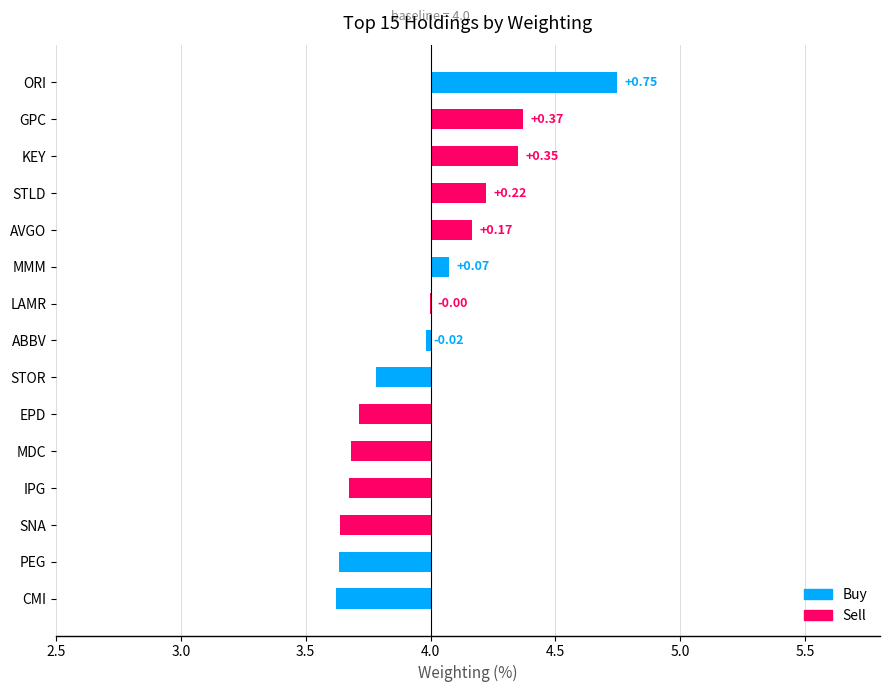

List the labels in order of value, smallest first.

CMI, PEG, SNA, IPG, MDC, EPD, STOR, ABBV, LAMR, MMM, AVGO, STLD, KEY, GPC, ORI